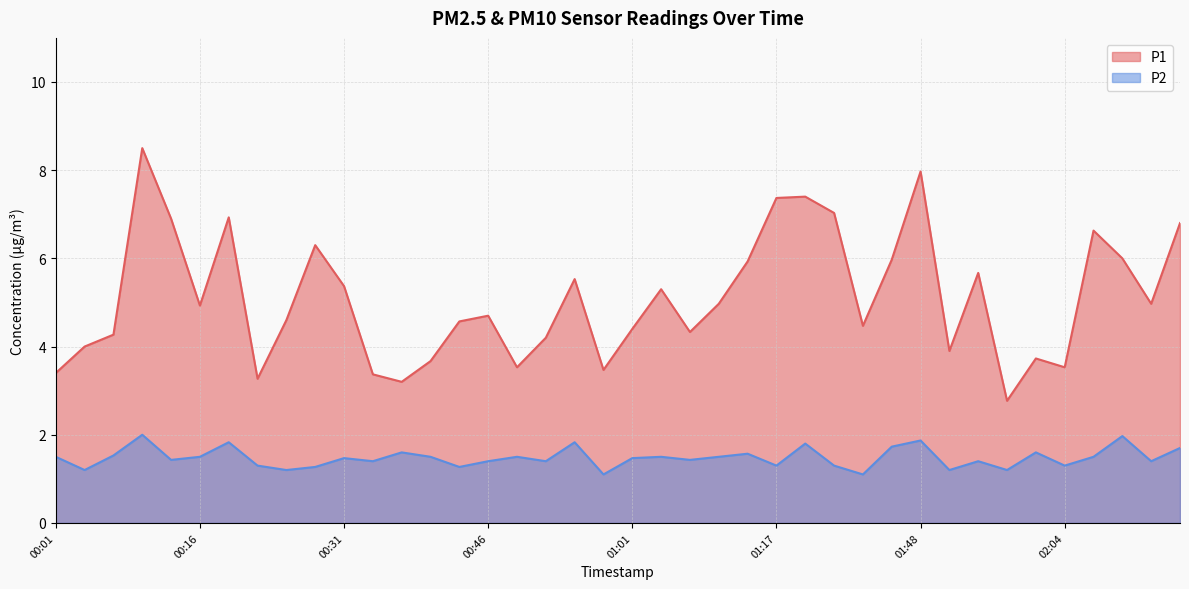

What are all the series names shown in the legend?

P1, P2